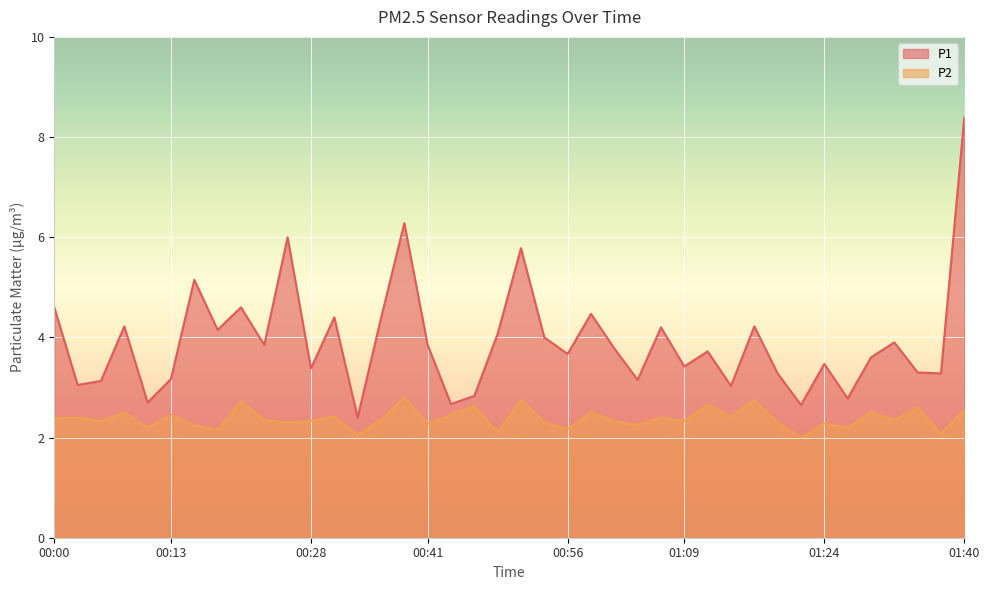

True or false: P2 and P1 cross at least once.

False